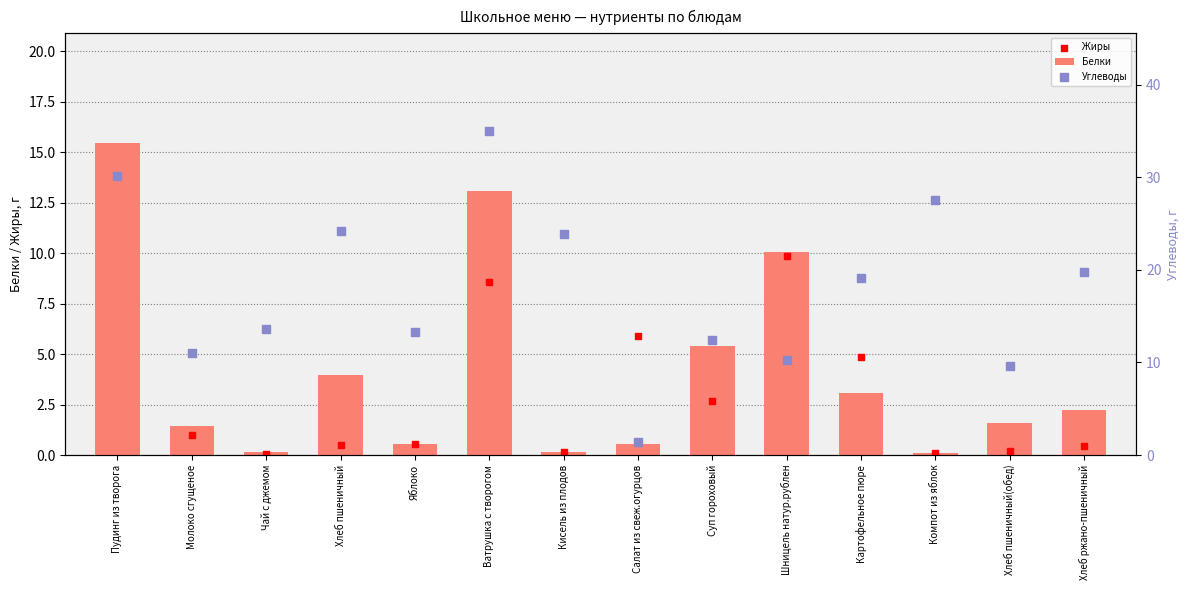

Which series contains the highest Y value?

Углеводы